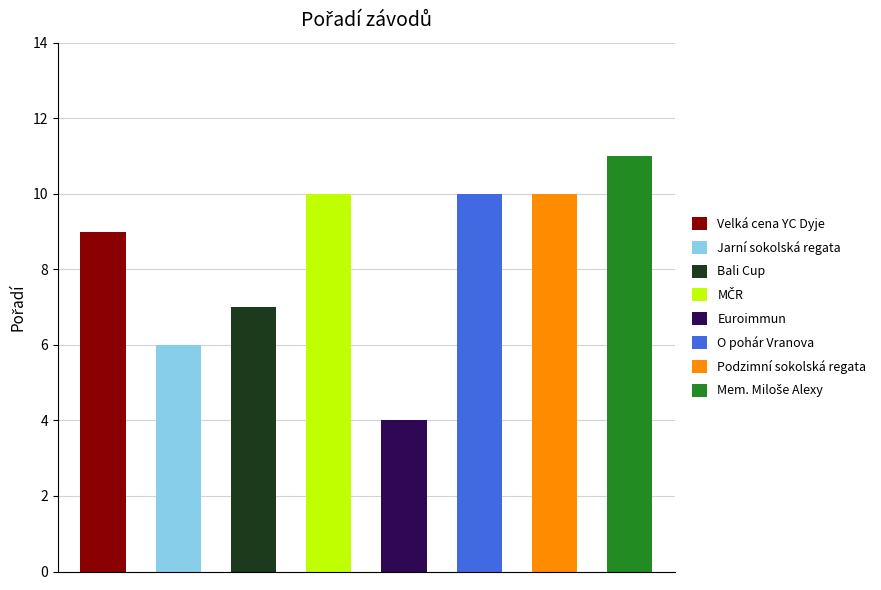

Reading left to right, extract all data points from this chart.

Velká cena YC Dyje=9	Jarní sokolská regata=6	Bali Cup=7	MČR=10	Euroimmun=4	O pohár Vranova=10	Podzimní sokolská regata=10	Mem. Miloše Alexy=11